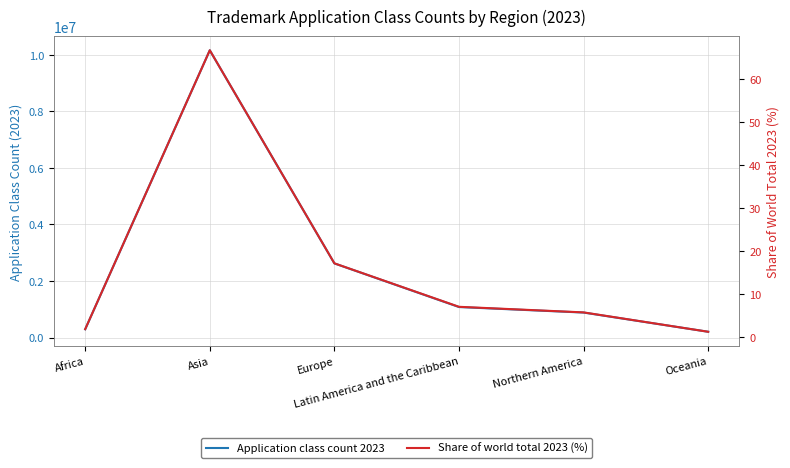

Between Northern America and Europe, which is larger?

Europe